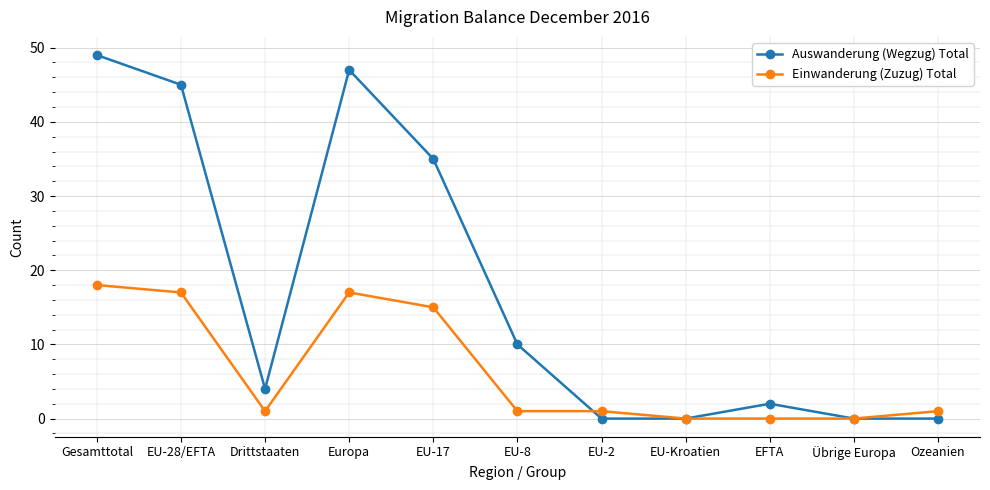

Reading left to right, list all the values displayed in this chart.

Auswanderung (Wegzug) Total: Gesamttotal=49	EU-28/EFTA=45	Drittstaaten=4	Europa=47	EU-17=35	EU-8=10	EU-2=0	EU-Kroatien=0	EFTA=2	Übrige Europa=0	Ozeanien=0
Einwanderung (Zuzug) Total: Gesamttotal=18	EU-28/EFTA=17	Drittstaaten=1	Europa=17	EU-17=15	EU-8=1	EU-2=1	EU-Kroatien=0	EFTA=0	Übrige Europa=0	Ozeanien=1